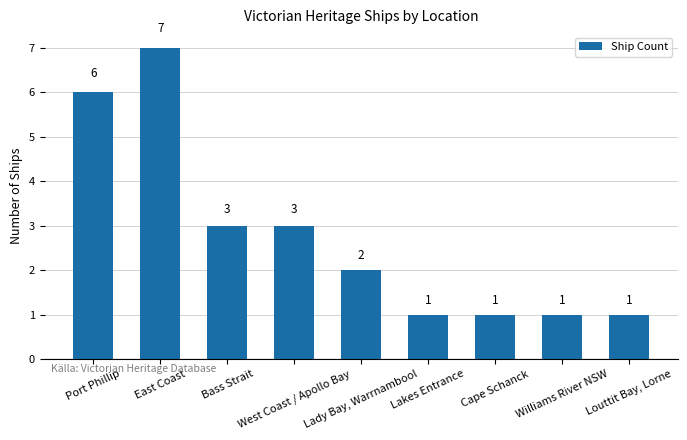

Reading left to right, extract all data points from this chart.

6	7	3	3	2	1	1	1	1